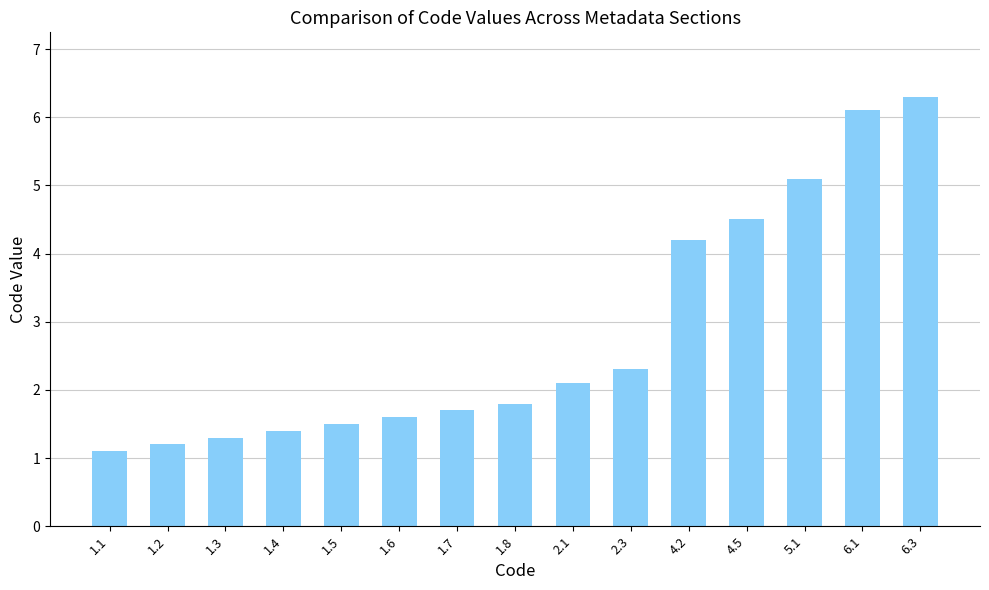

True or false: the data shows 3.1 at 1.8.

False